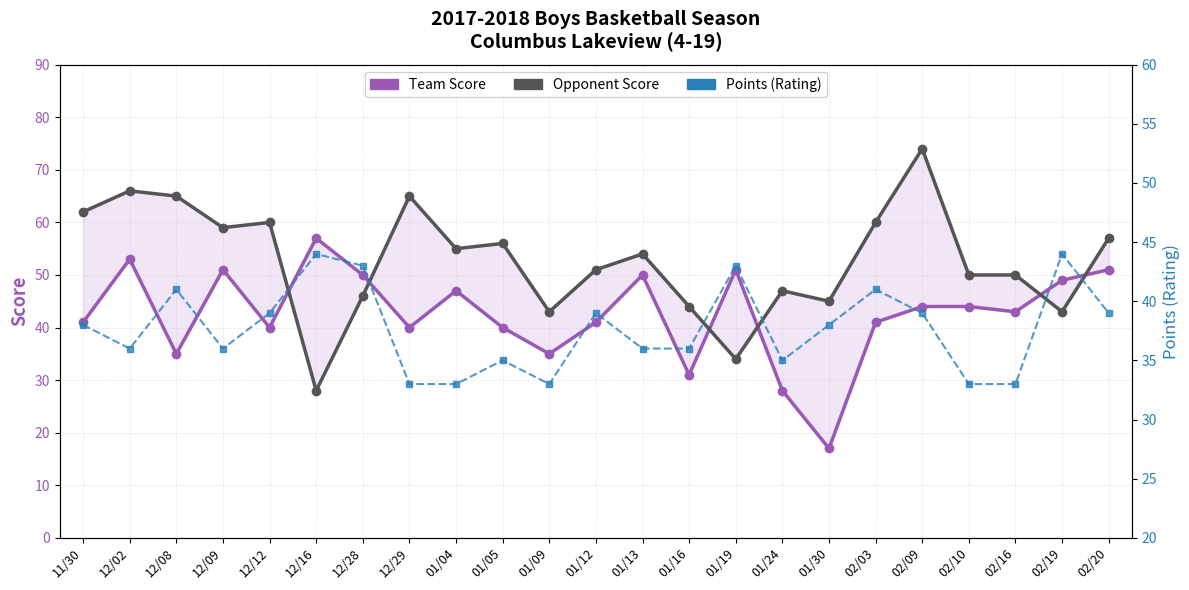

What are all the series names shown in the legend?

Team Score, Opponent Score, Points (Rating)